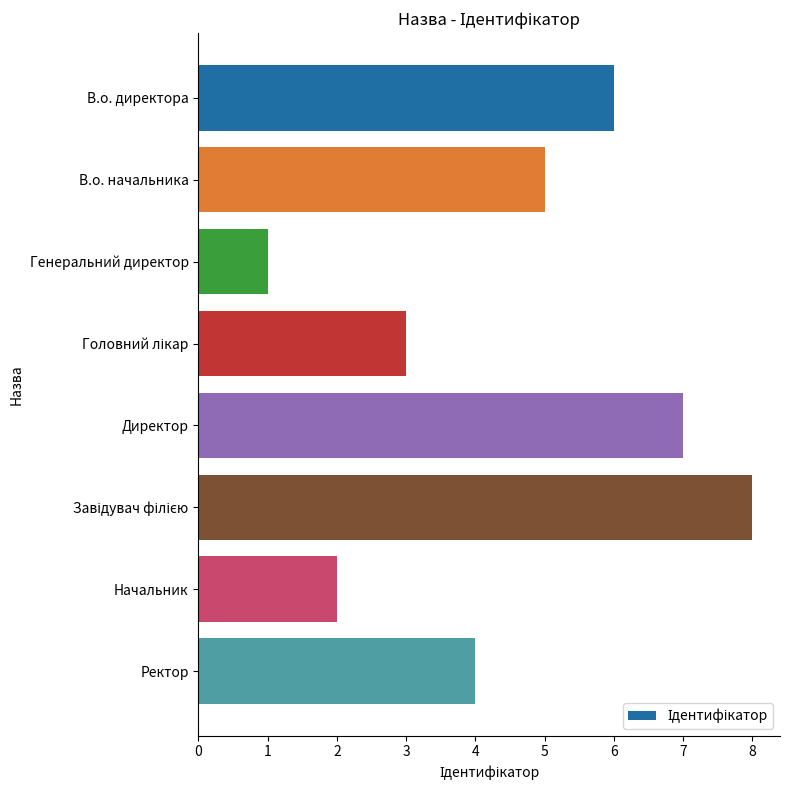

What is the change in value from Директор to Ректор?

-3